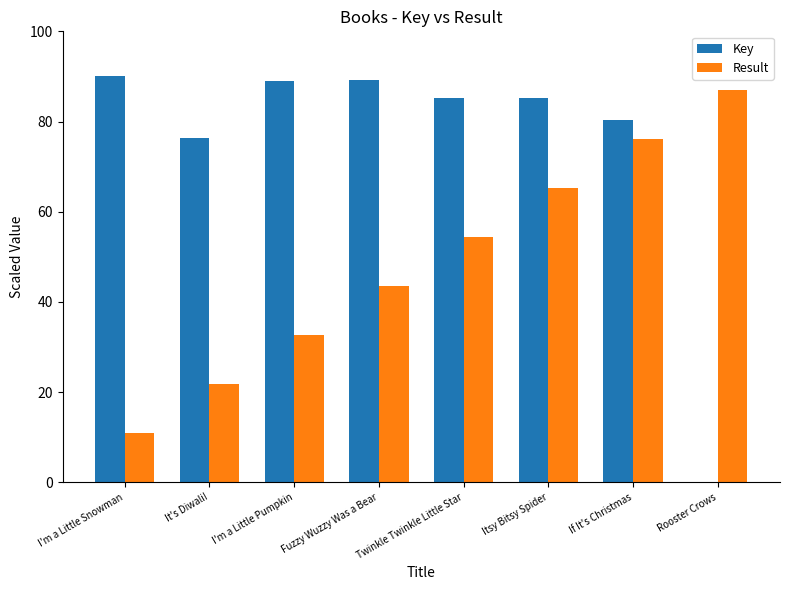

What is the sum of all Result values?

391.5